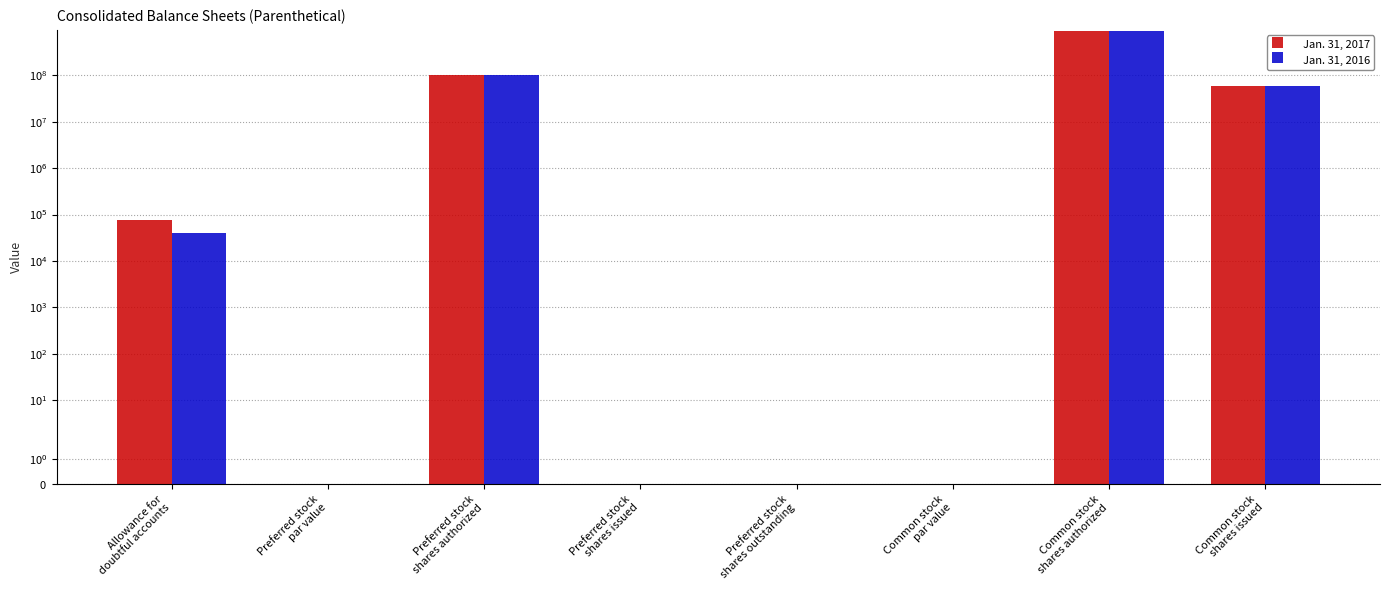

What is the sum of all Jan. 31, 2017 values?

1059613000.0